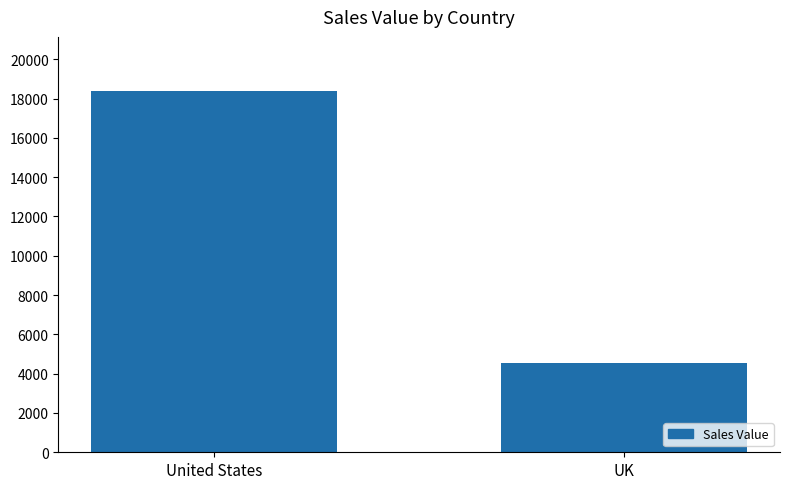

Between United States and UK, which is larger?

United States